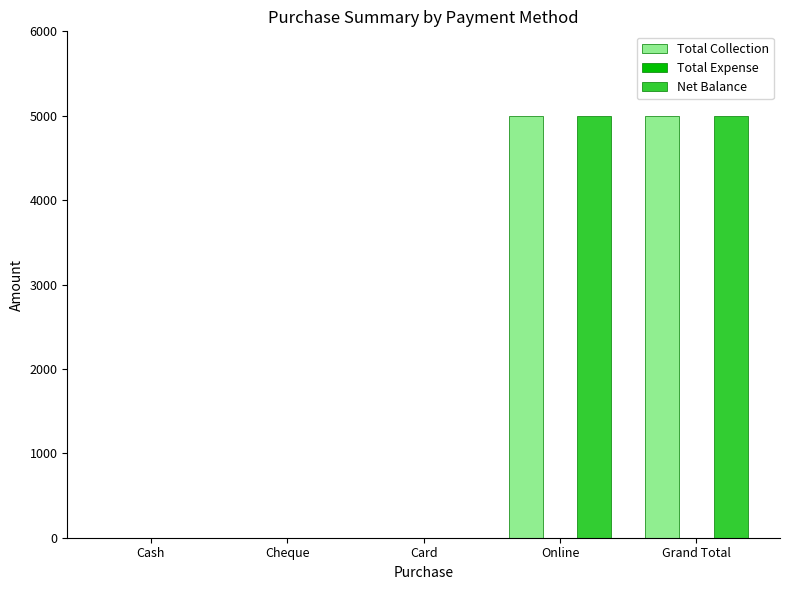

What is the highest value of the Net Balance series?

5000